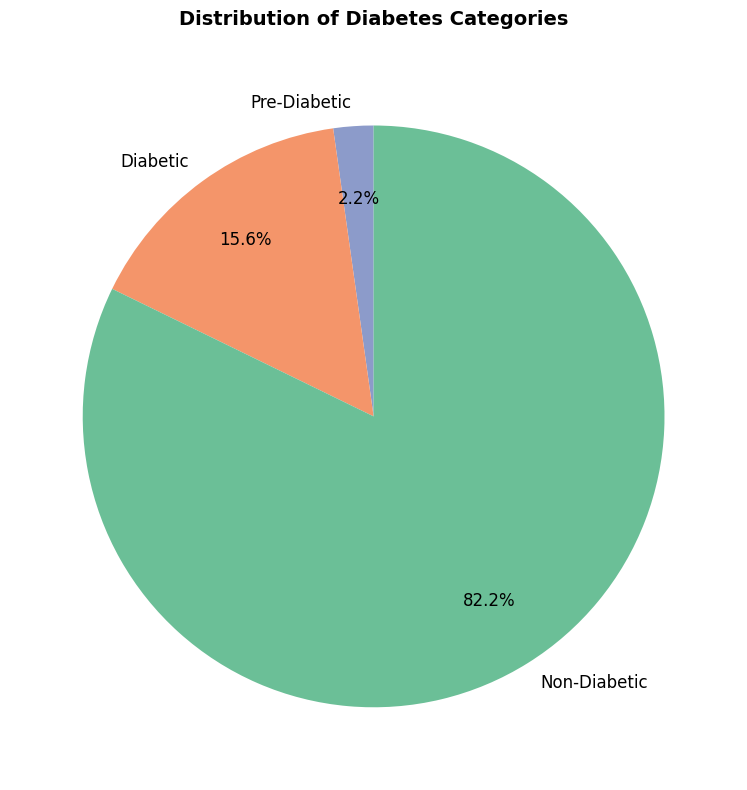

Does any single category account for the majority?

Yes